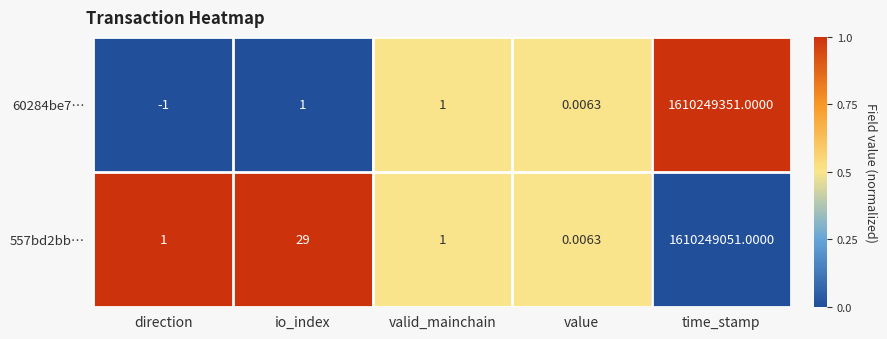

Which category has the lowest value in the 557bd2bb… series?

value